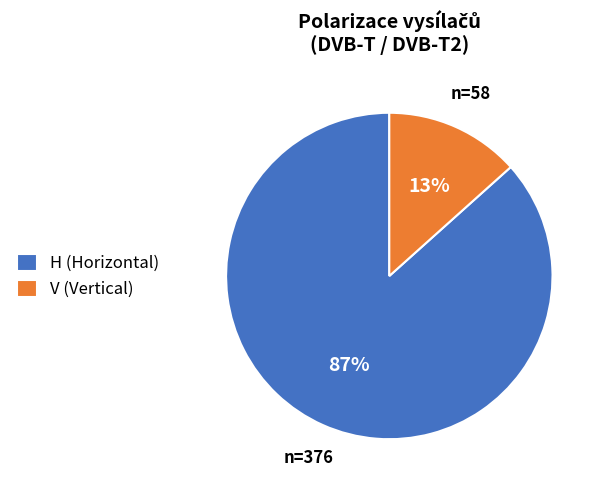

True or false: H accounts for 78% of the total.

False